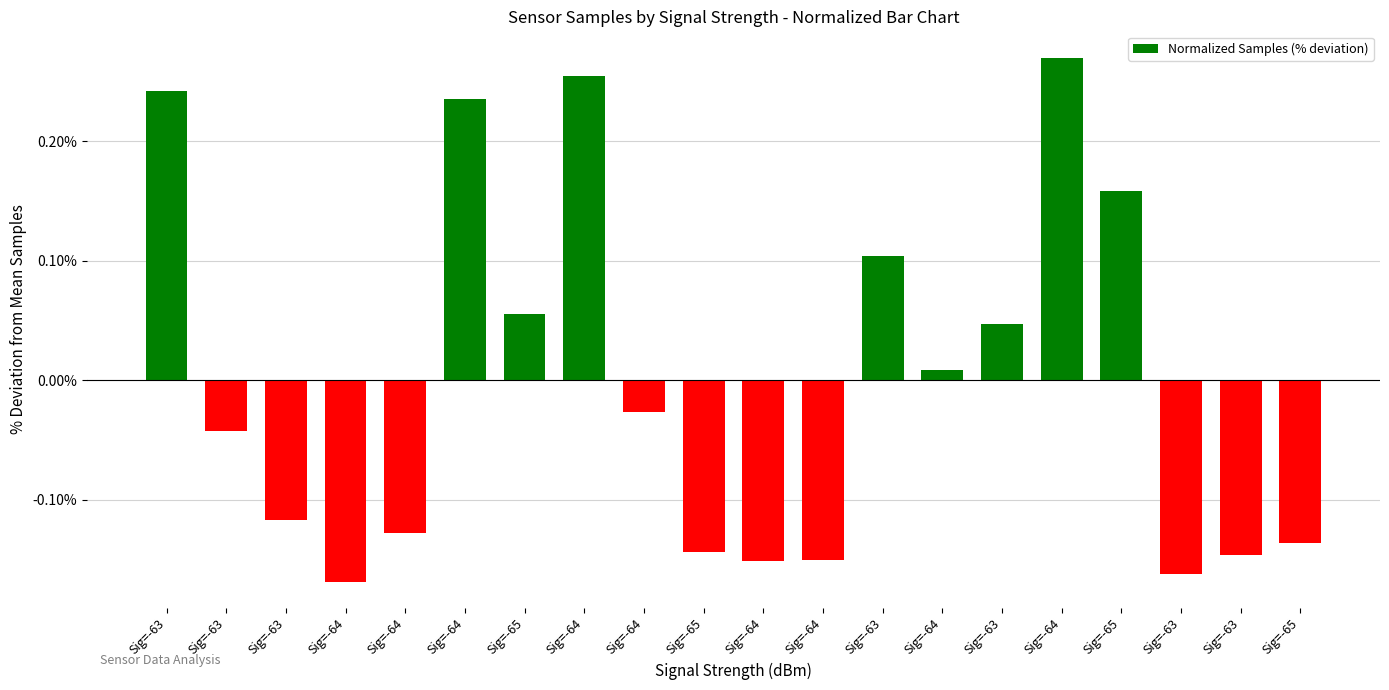

What is the maximum value shown in the chart?

0.3